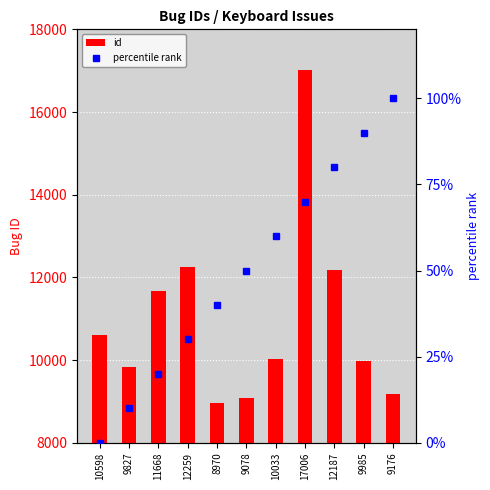

Which series has the widest spread of values?

id